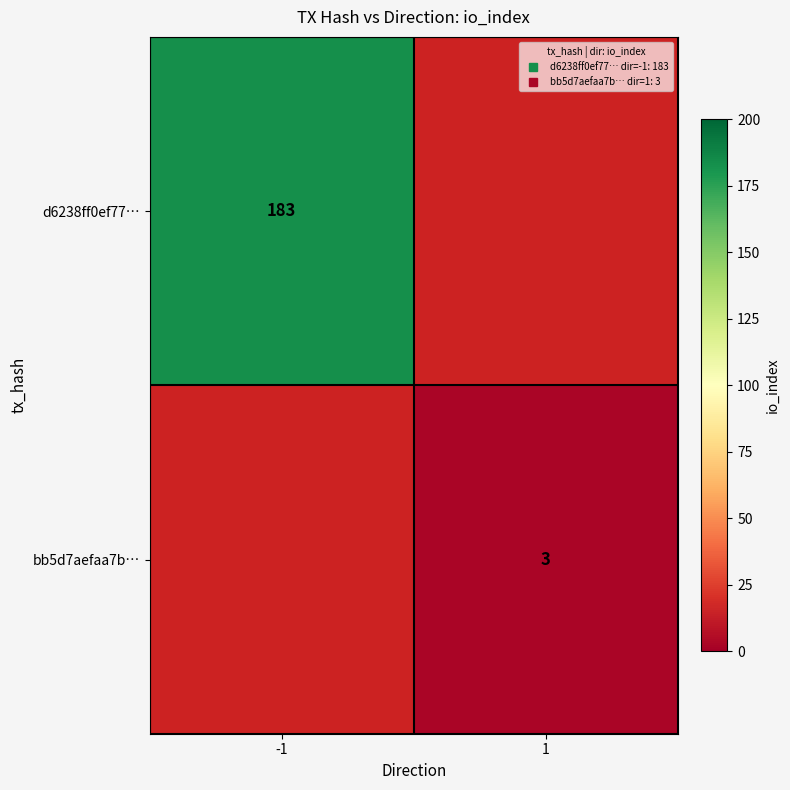

What is the minimum value shown in the chart?

3.0